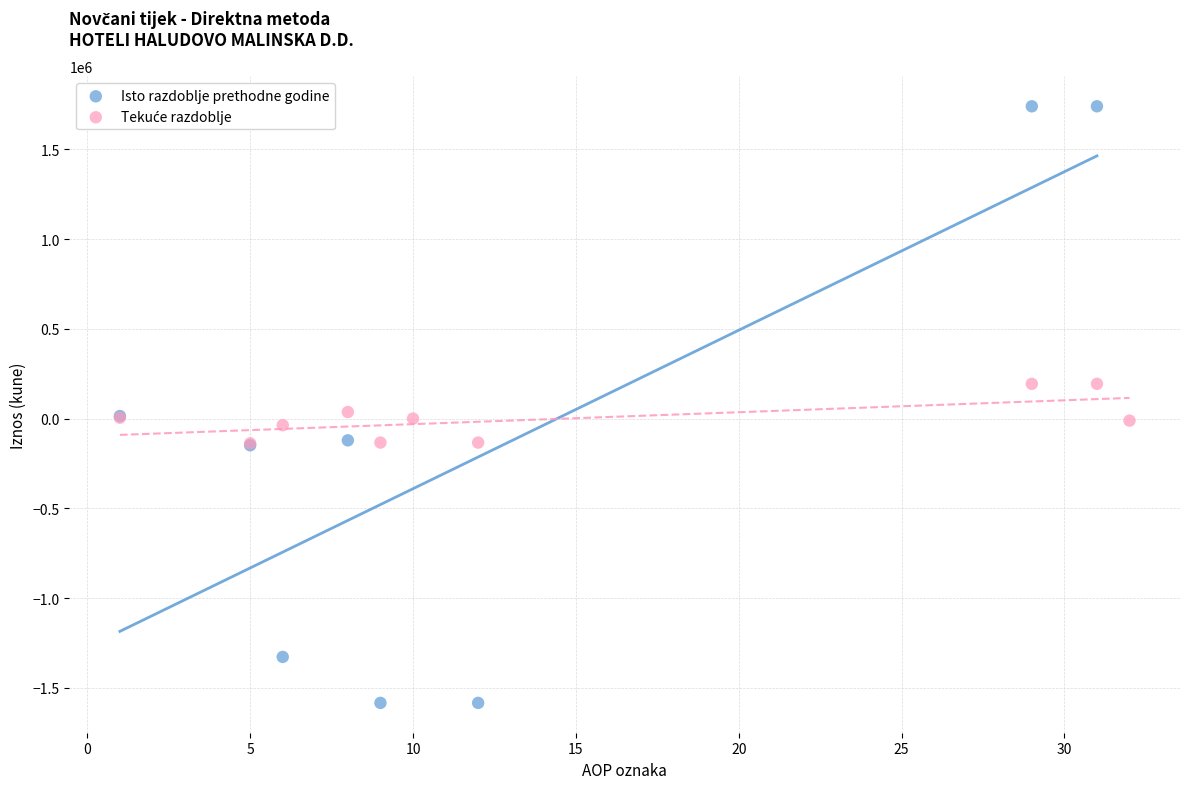

Which series reaches the minimum Y coordinate?

Isto razdoblje prethodne godine